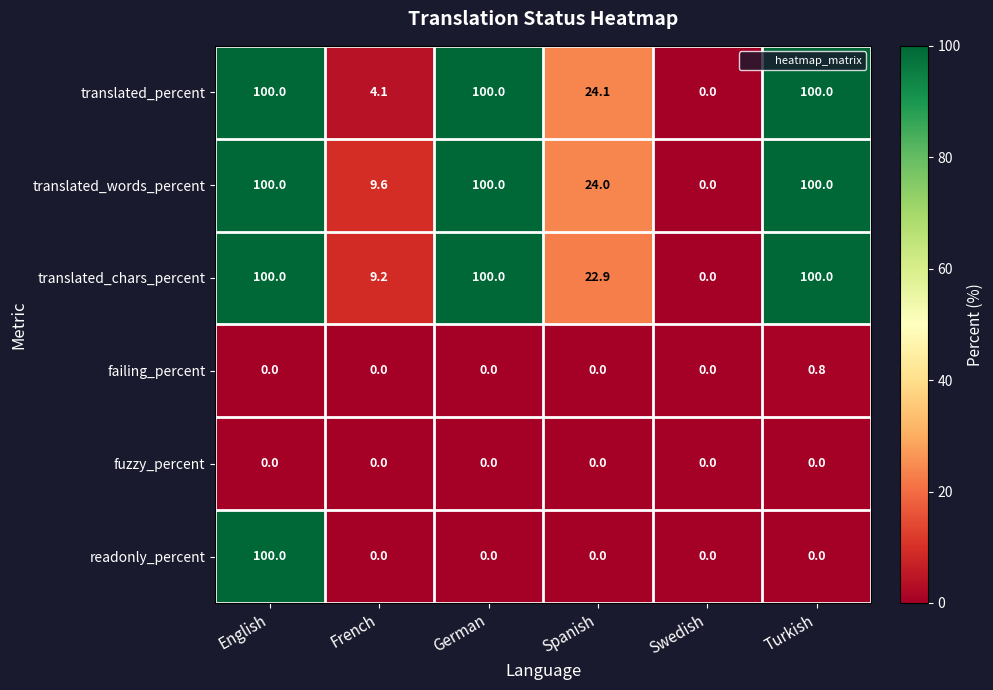

Count the failing_percent values in the range 0 to 1.

6